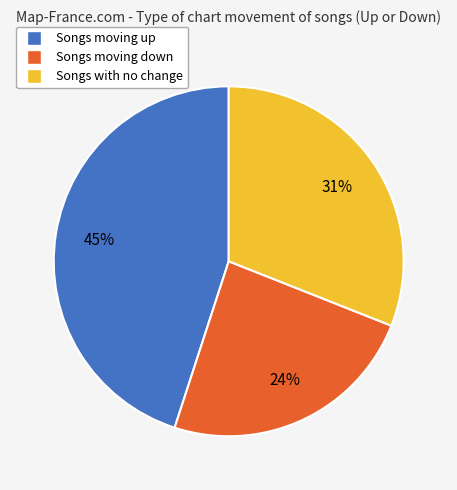

To the nearest percent, what is the average slice percentage?

33%